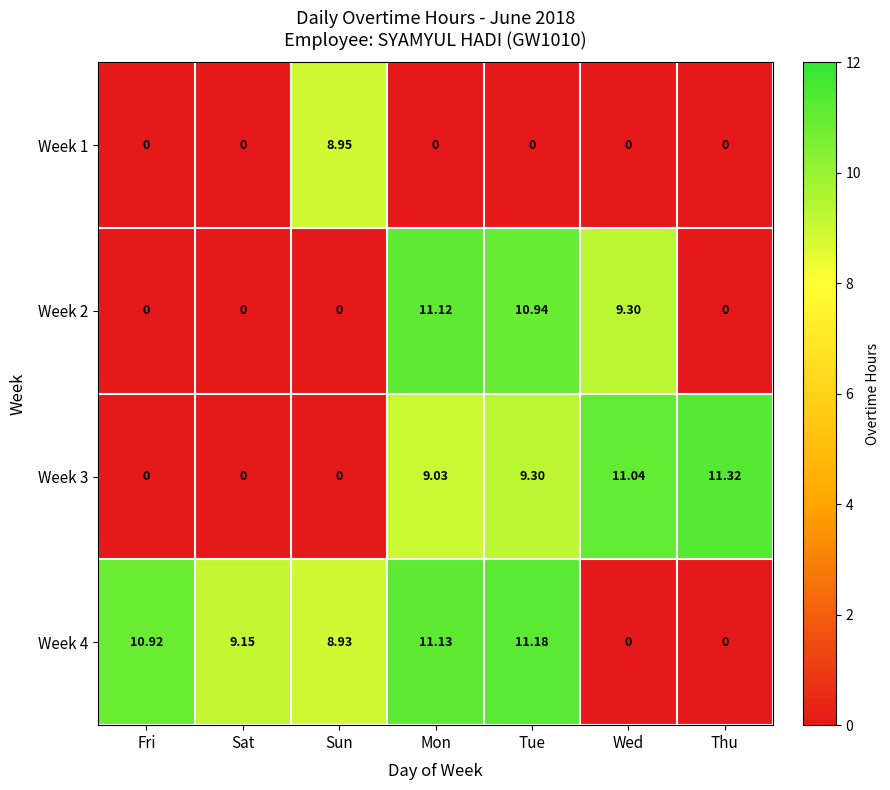

How many values in Week 4 are above zero?

5